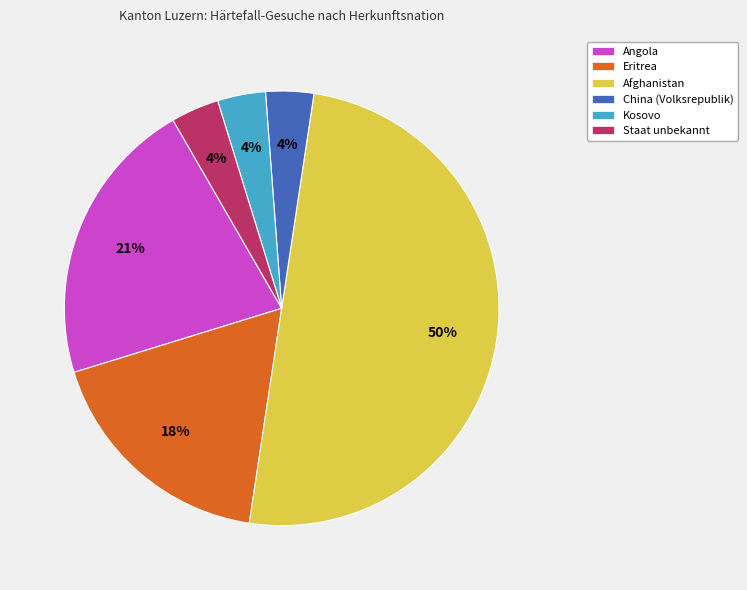

Does Kosovo account for over 50% of the chart?

No